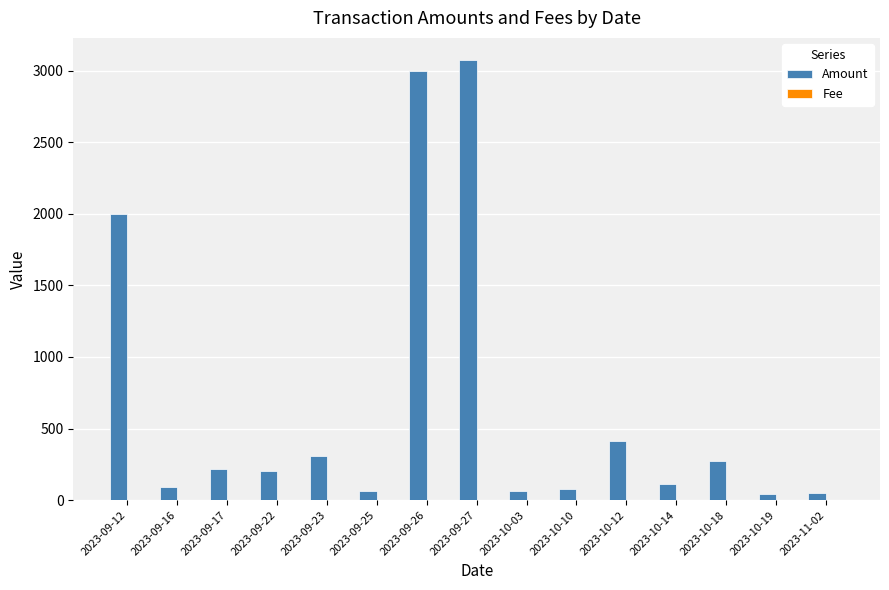

What is the highest value of the Amount series?

3074.7